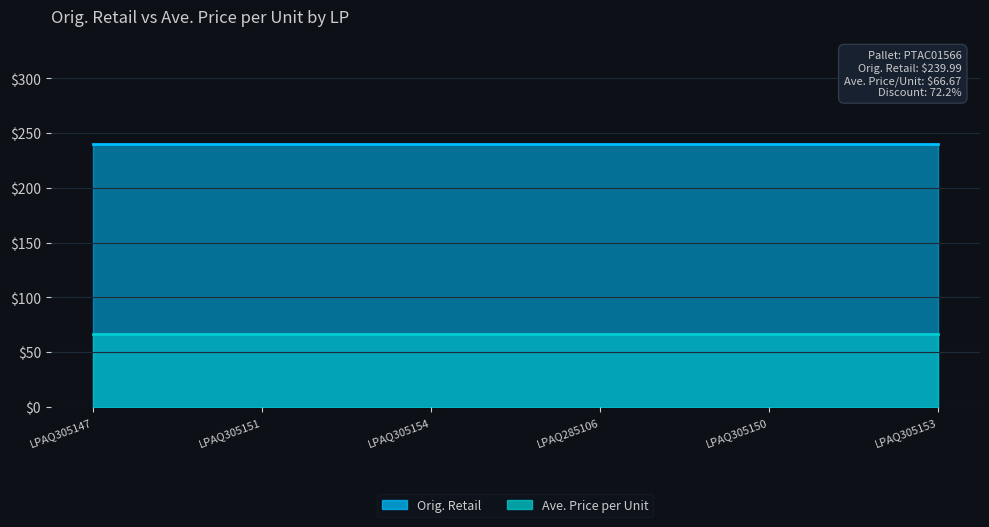

Which series changed the most between LPAQ305154 and LPAQ285106?

Orig. Retail